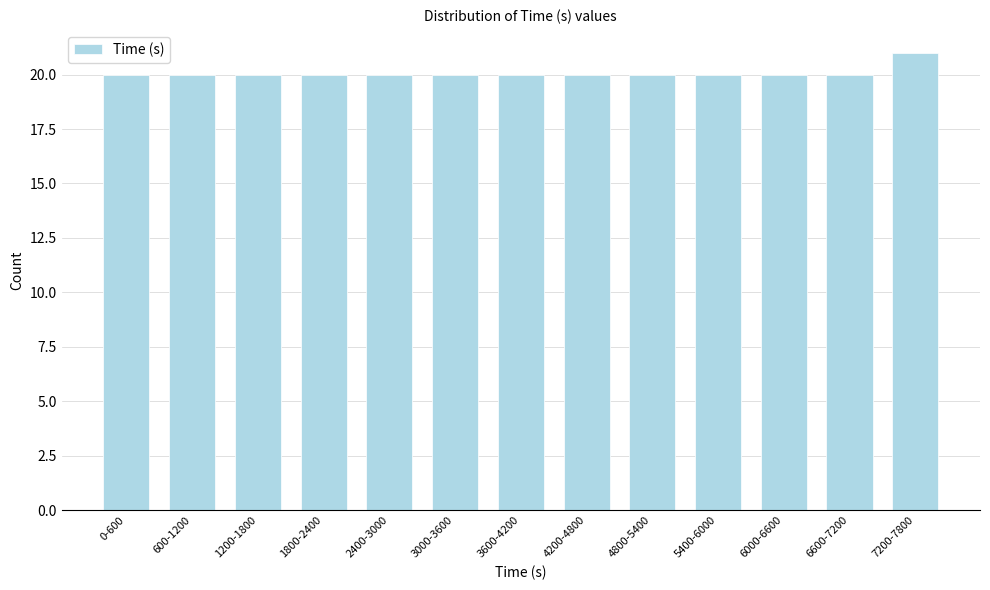

Reading right to left, extract all data points from this chart.

7200-7800=21	6600-7200=20	6000-6600=20	5400-6000=20	4800-5400=20	4200-4800=20	3600-4200=20	3000-3600=20	2400-3000=20	1800-2400=20	1200-1800=20	600-1200=20	0-600=20